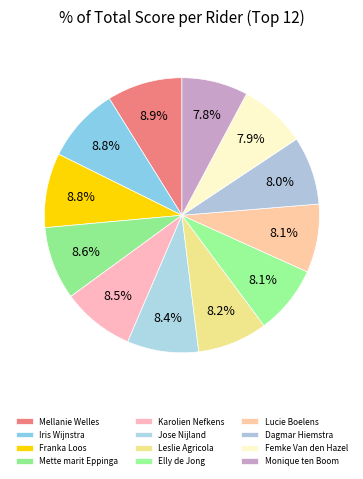

What percentage is the Elly de Jong slice, to the nearest percent?

8%